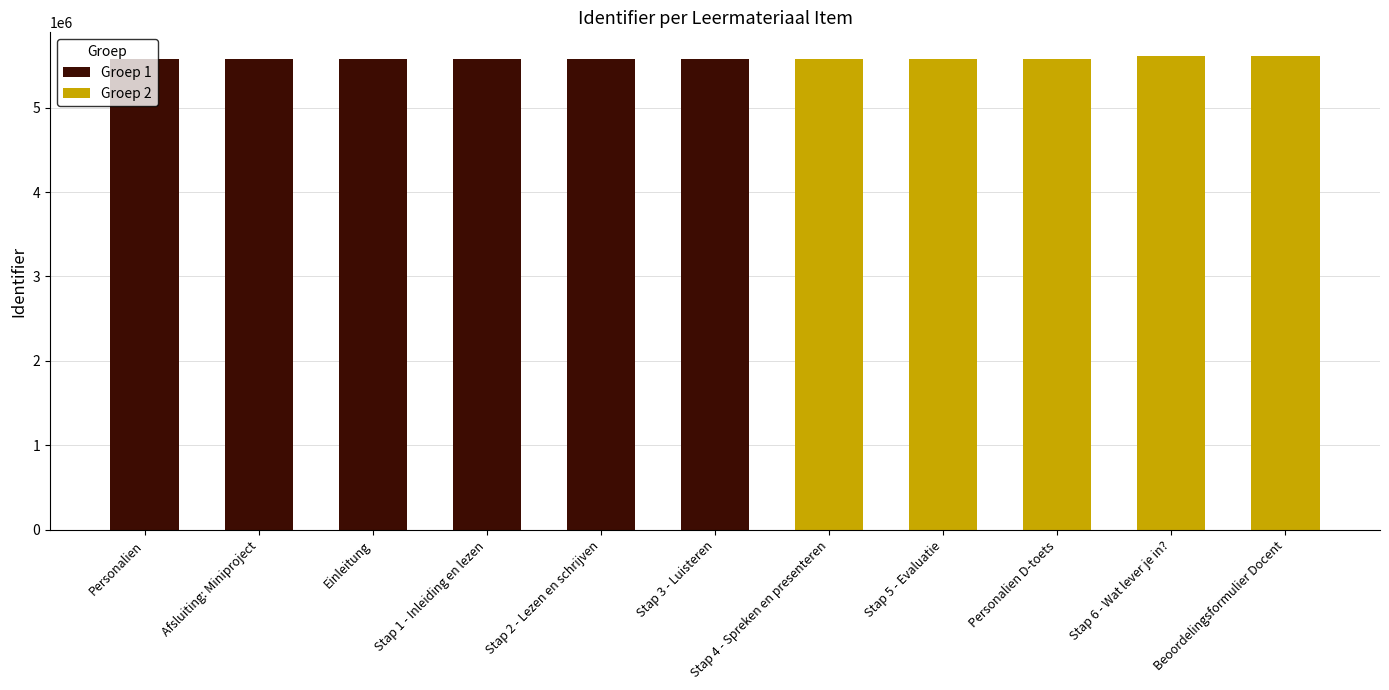

How many bars are there in total?

11